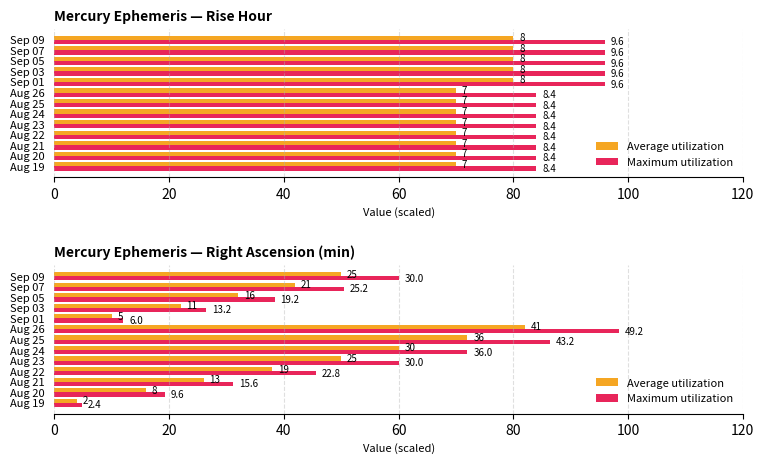

What is the difference between the highest and lowest values at Aug 26?

16.4